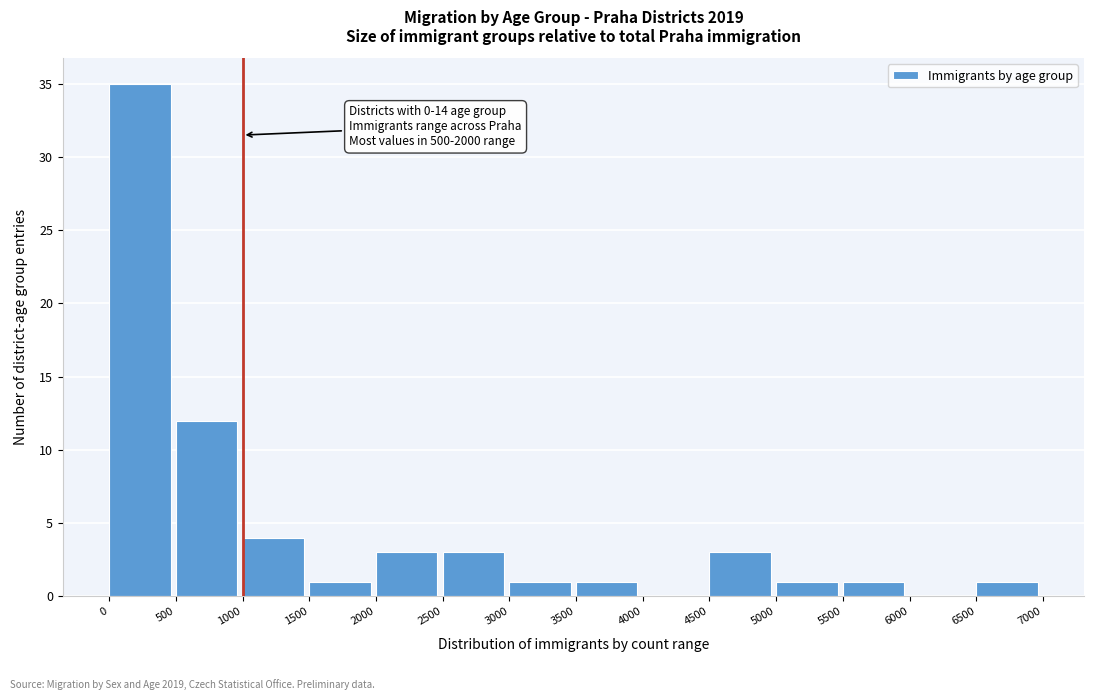

Over which range of the x-axis is the bar tallest?

0 to 500